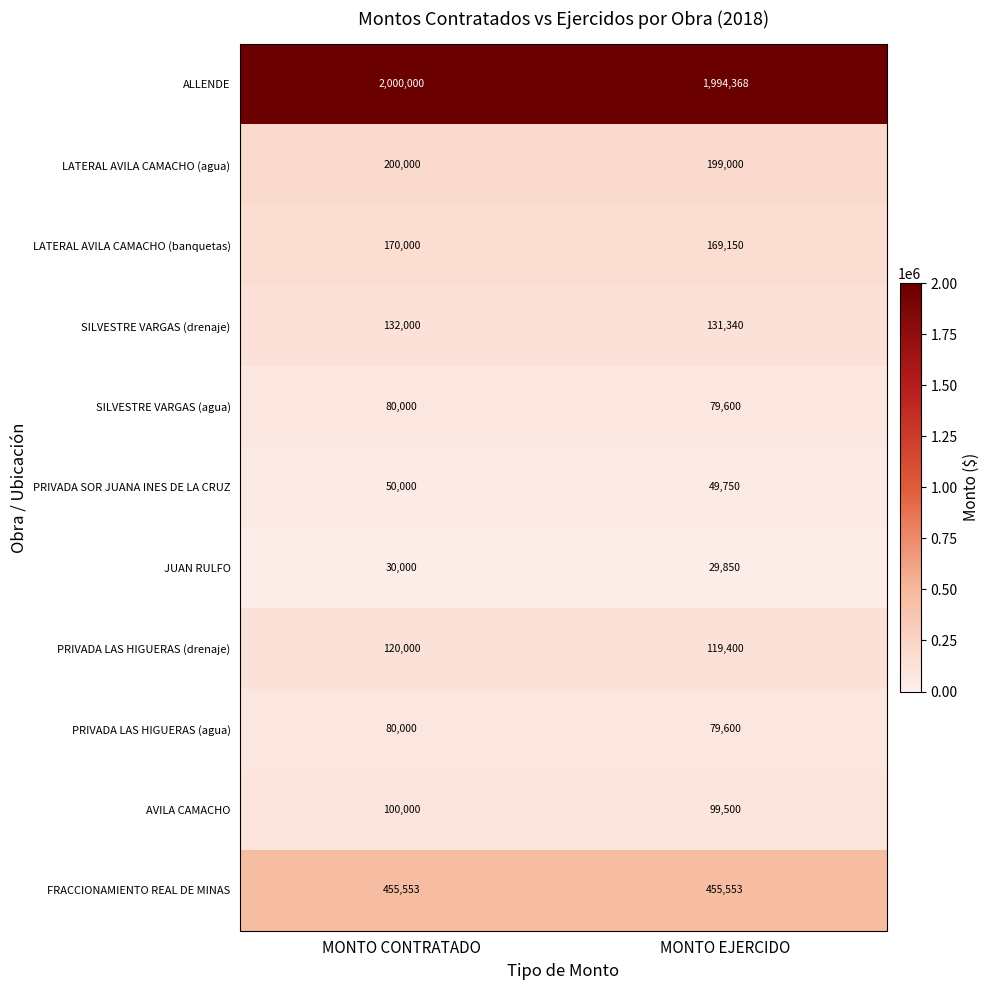

What is the difference between the maximum and minimum values in the PRIVADA LAS HIGUERAS (drenaje) series?

600